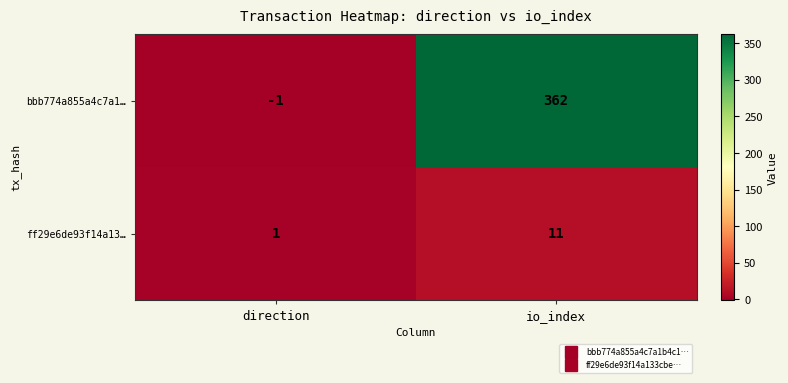

List the series in order of their overall mean, highest first.

bbb774a855a4c7a1…, ff29e6de93f14a13…